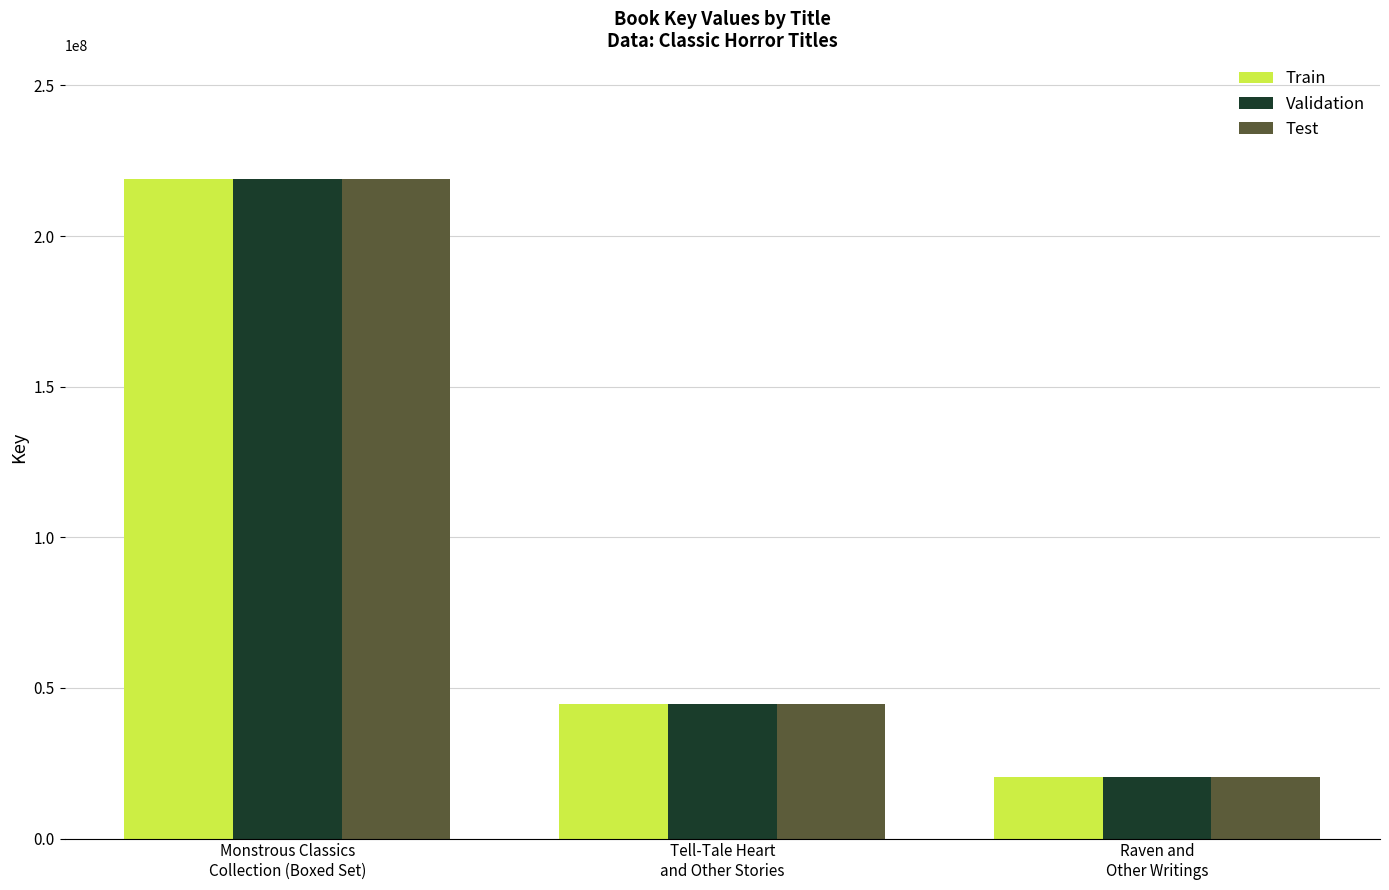

What is the label of the 1st bar from the right?

Raven and
Other Writings